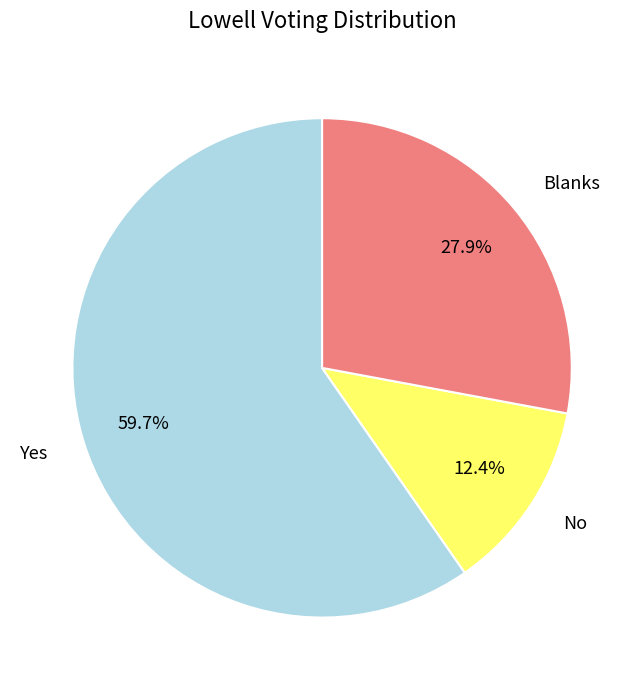

Between No and Blanks, which is larger?

Blanks